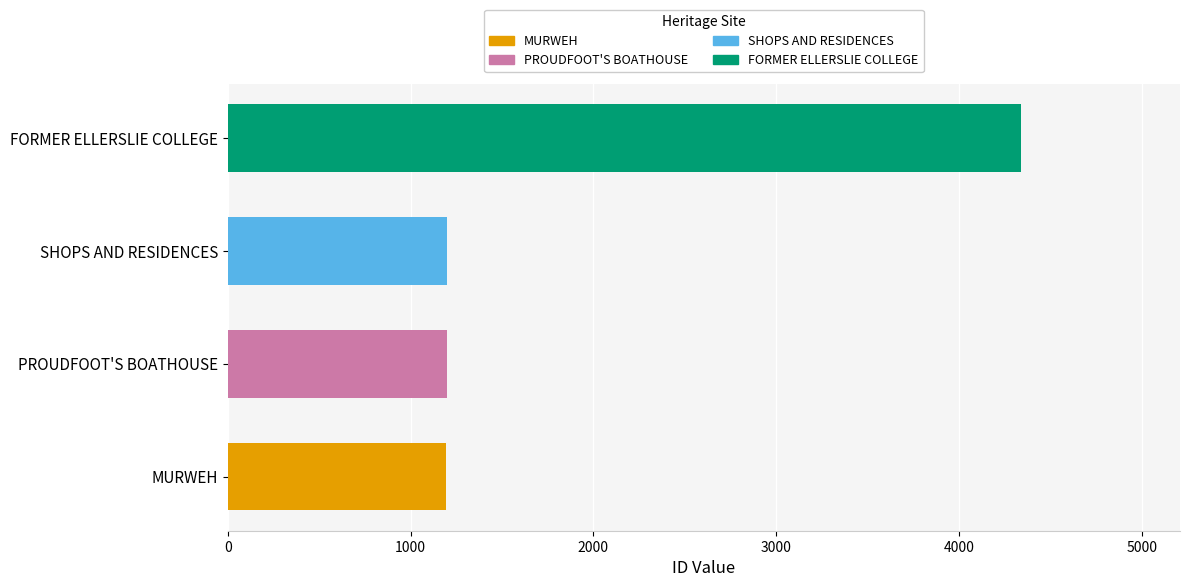

Count the number of data series in this chart.

1